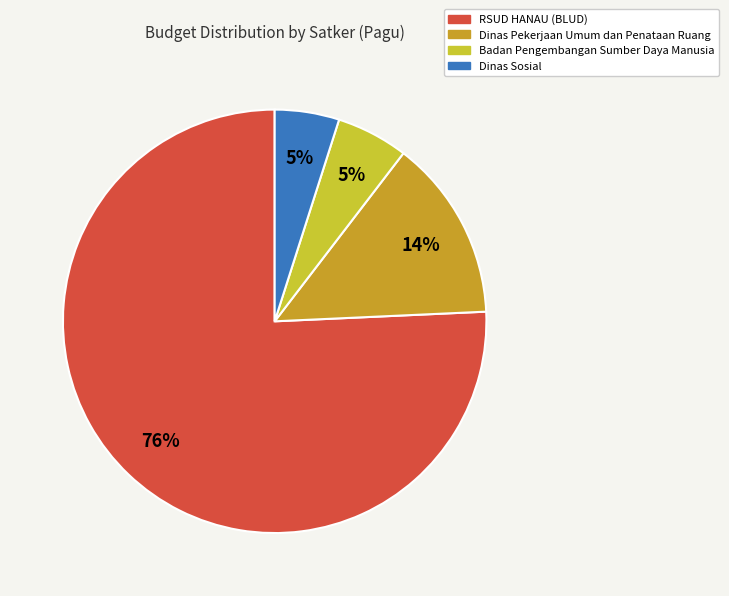

How many slices are in this pie chart?

4